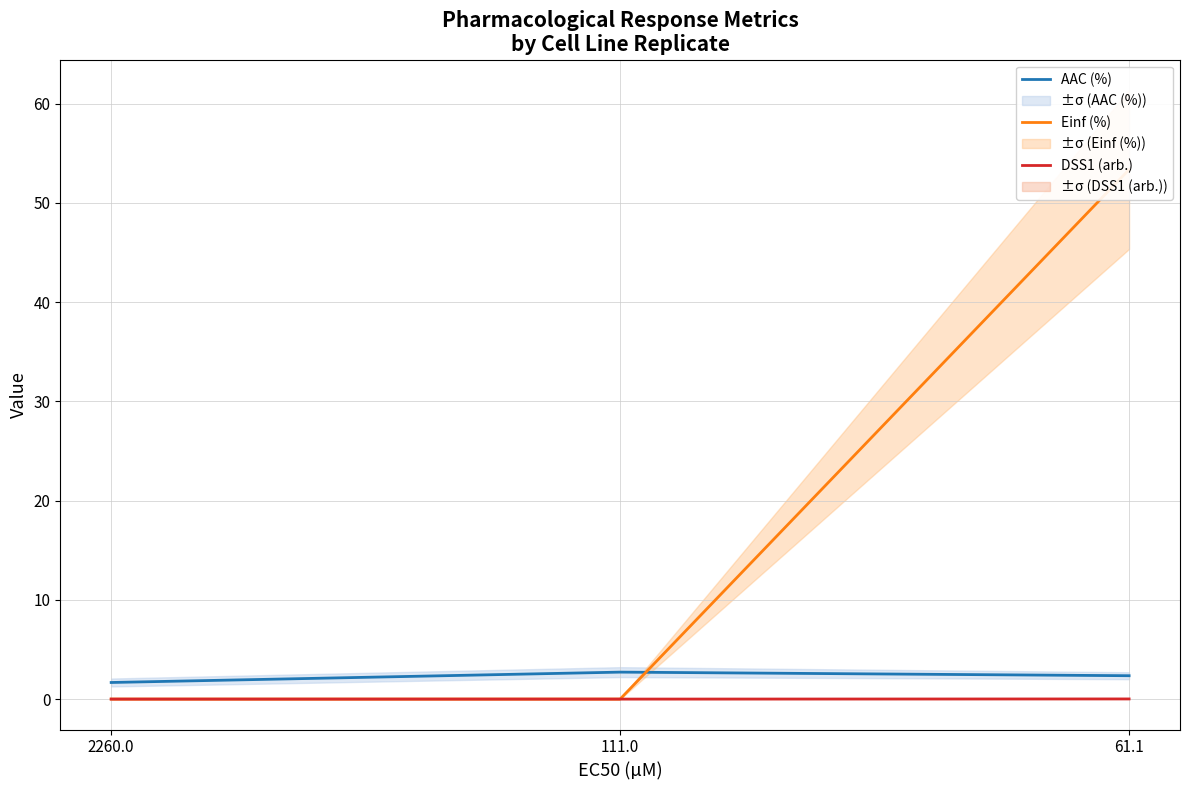

What is the total value across all series at 2260.0?

1.7